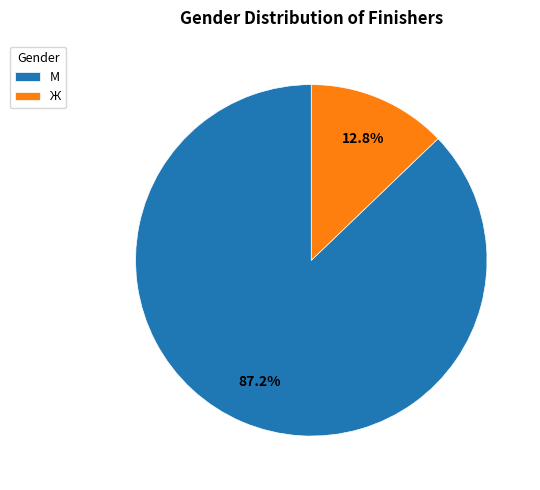

What is the ratio of the value at М to the value at Ж?

6.8